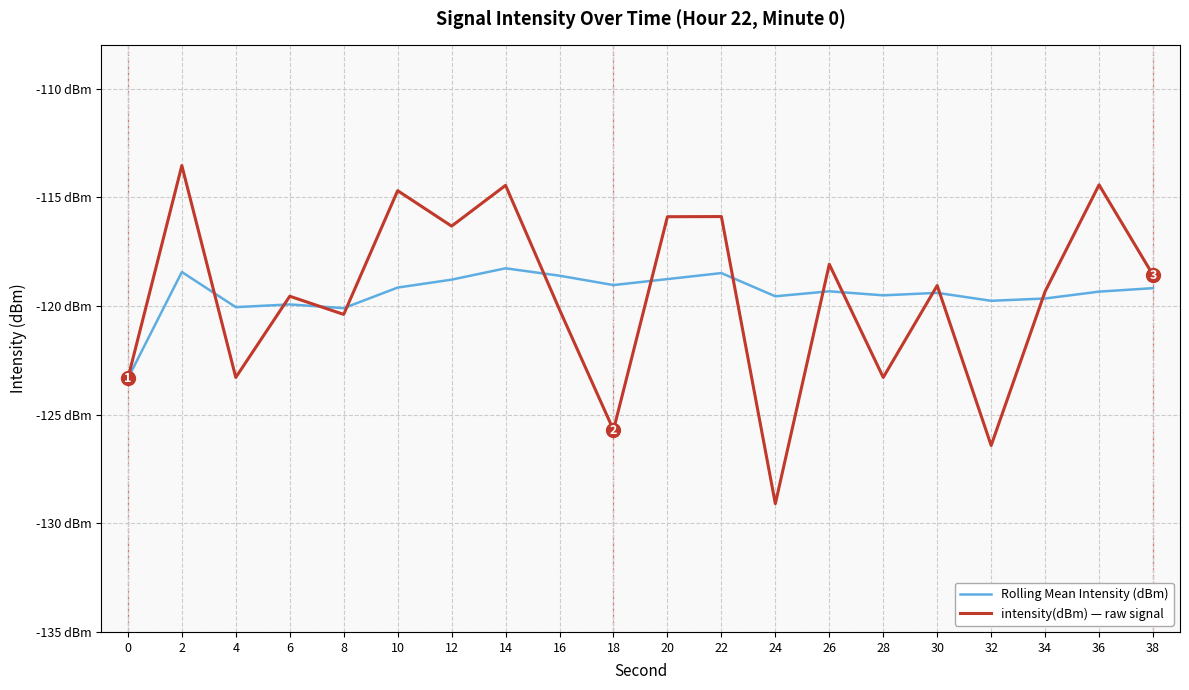

Between 12 and 30, which series saw the biggest shift?

intensity(dBm) — raw signal